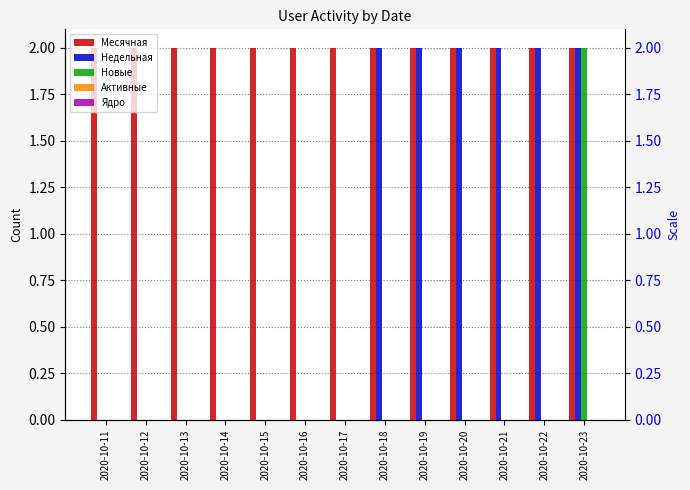

What is the greatest value displayed?

2